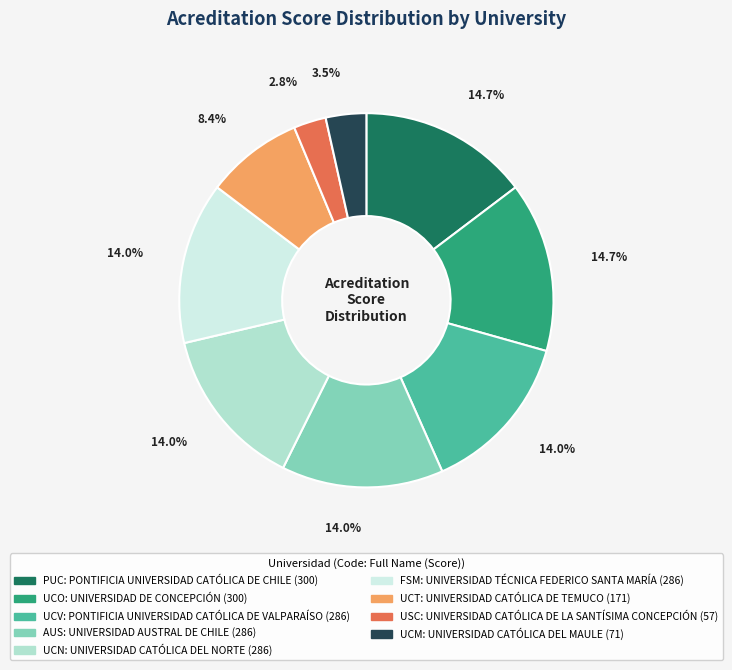

Does any single category account for the majority?

No